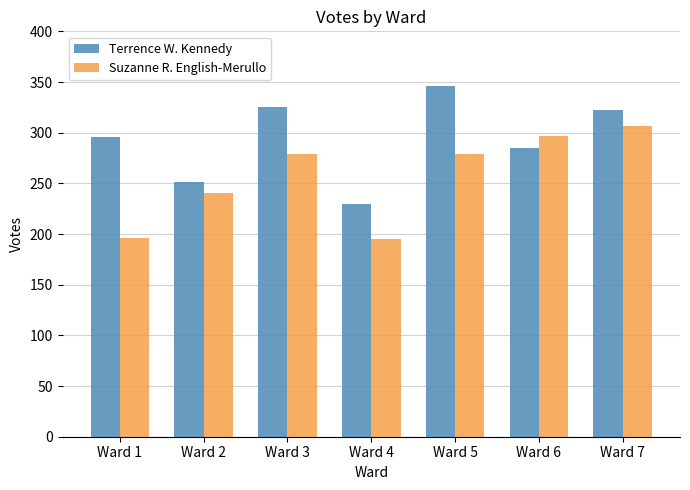

Which series changed the most between Ward 2 and Ward 5?

Terrence W. Kennedy